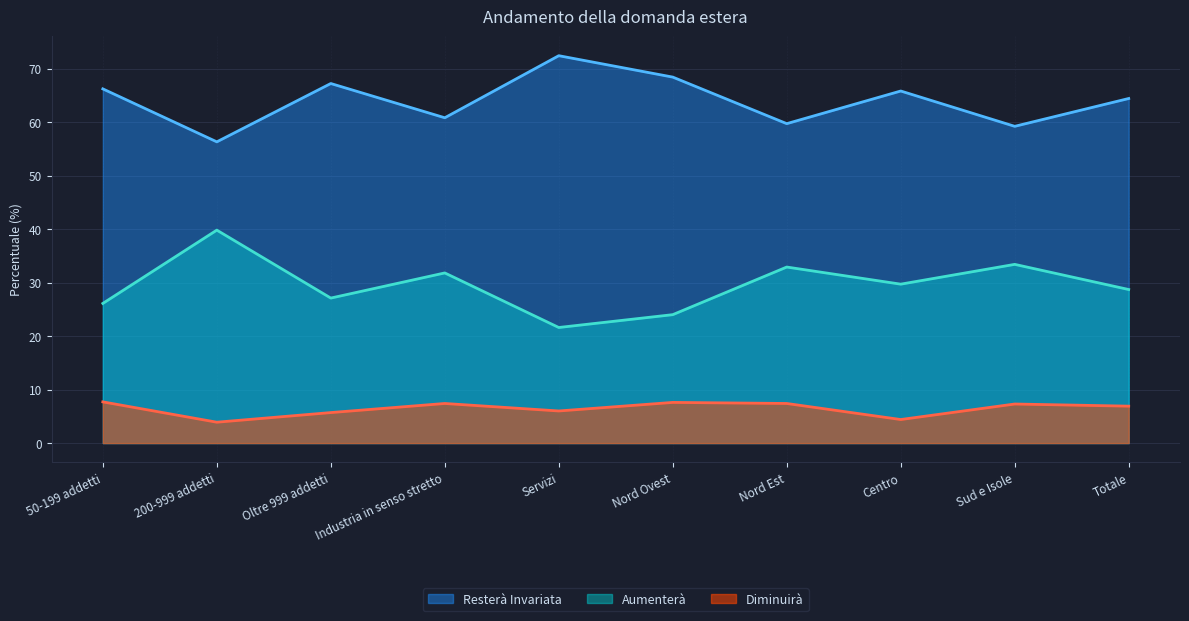

At how many categories does at least one series exceed 30?

10